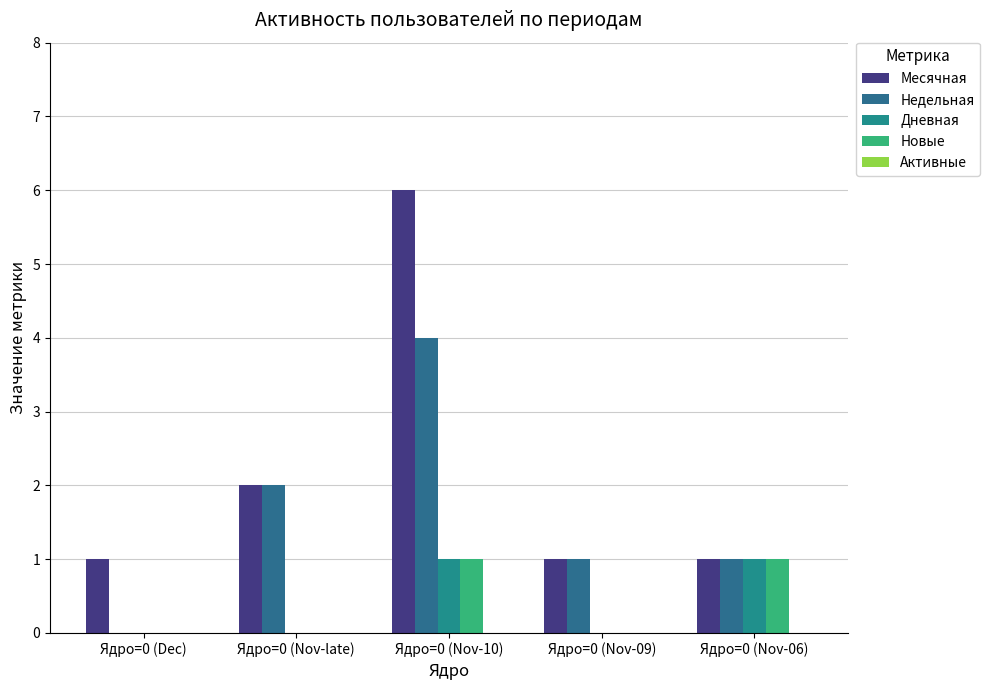

How many groups of bars are there?

5